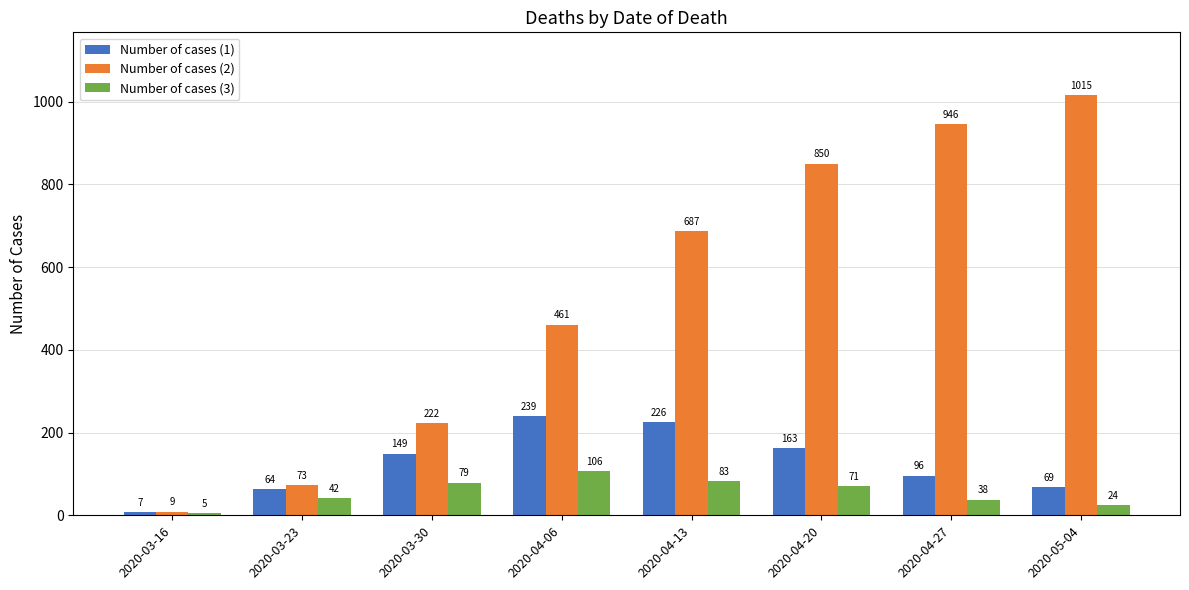

What is the highest value of the Number of cases (1) series?

239